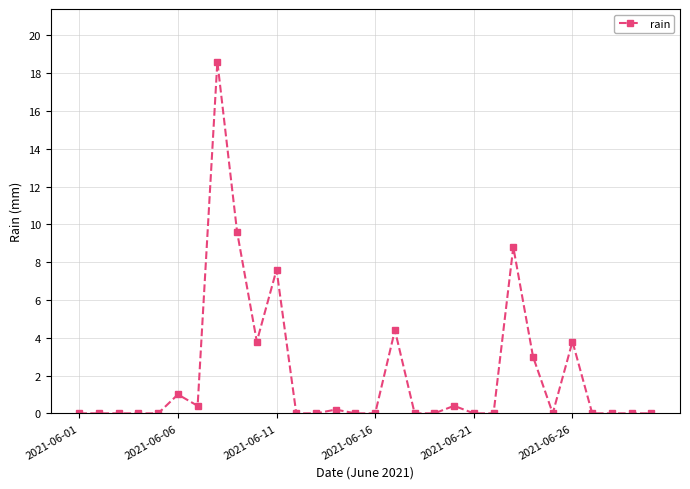

What is the value of the 6th point from the left?

1.0